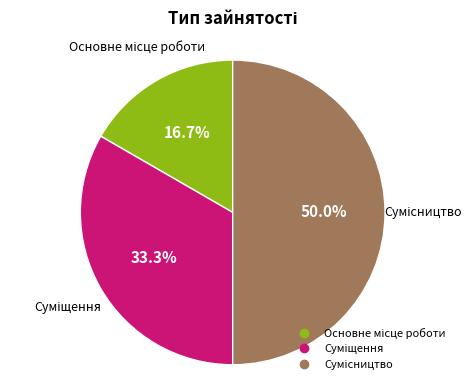

Which has a higher value, Основне місце роботи or Суміщення?

Суміщення